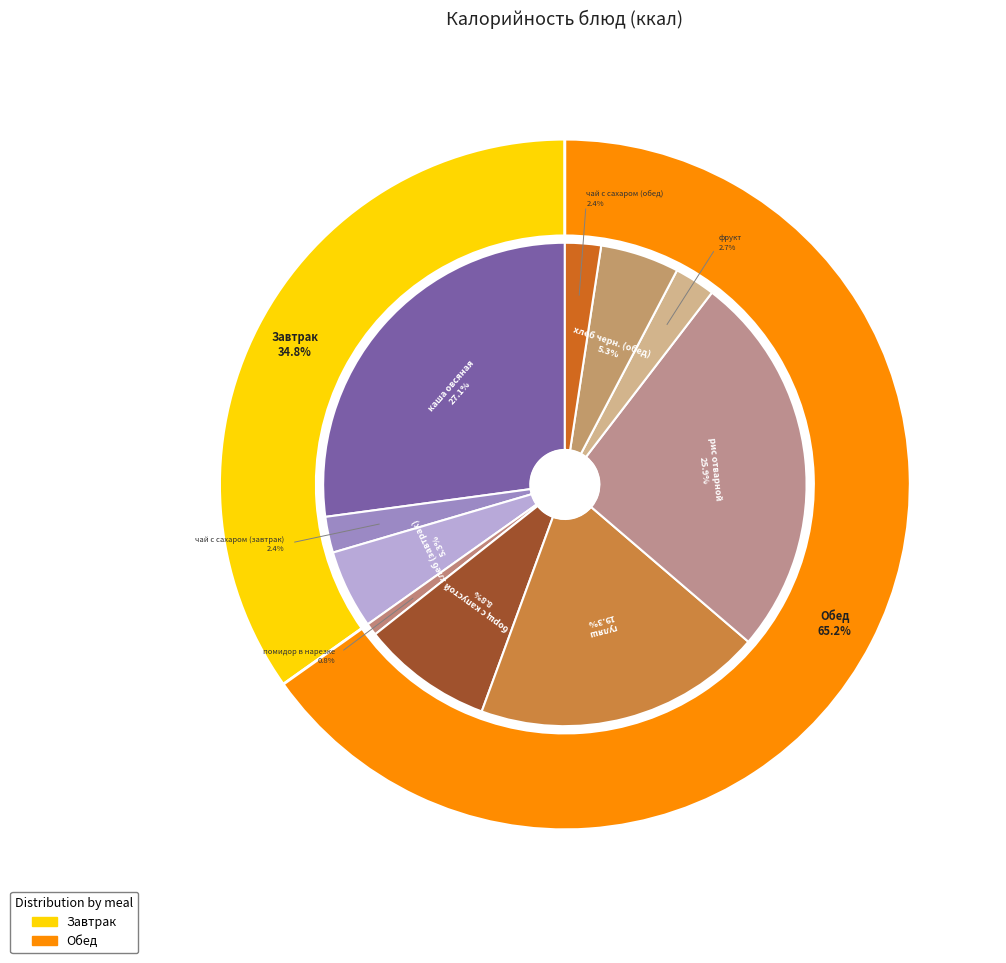

To the nearest percent, what is the combined percentage of помидор в нарезке and каша овсяная?

28%